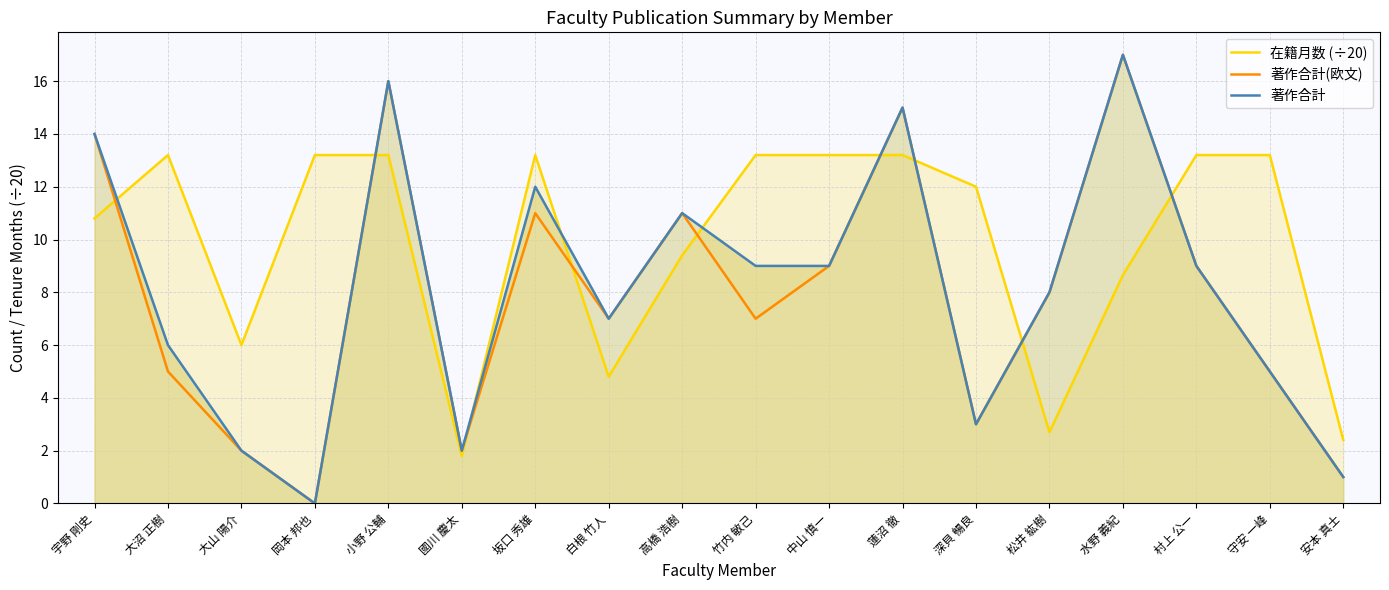

Reading left to right, what are all the values shown in this chart?

在籍月数 (÷20): 10.8	13.2	6.0	13.2	13.2	1.8	13.2	4.8	9.4	13.2	13.2	13.2	12.0	2.7	8.7	13.2	13.2	2.4
著作合計(欧文): 14.0	5.0	2.0	0.0	16.0	2.0	11.0	7.0	11.0	7.0	9.0	15.0	3.0	8.0	17.0	9.0	5.0	1.0
著作合計: 14.0	6.0	2.0	0.0	16.0	2.0	12.0	7.0	11.0	9.0	9.0	15.0	3.0	8.0	17.0	9.0	5.0	1.0